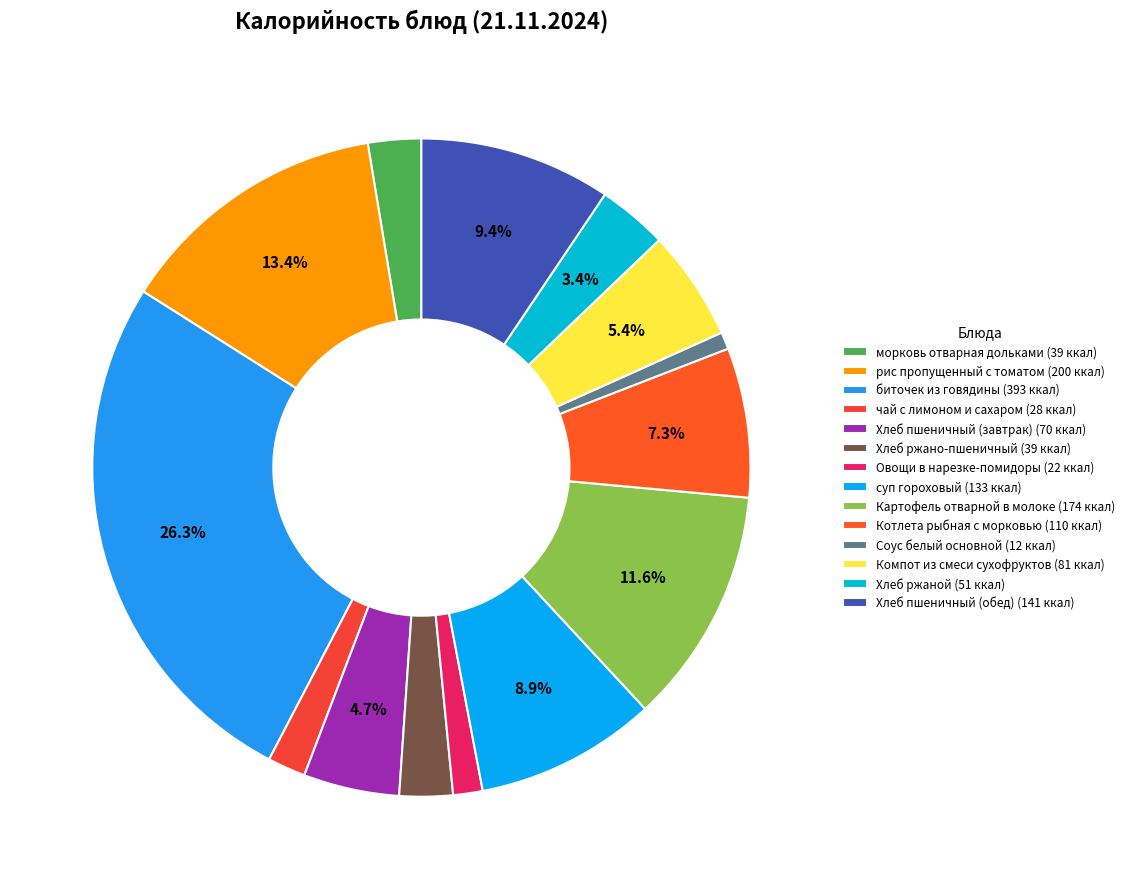

What is the change in value from суп гороховый to Соус белый основной?

-120.6